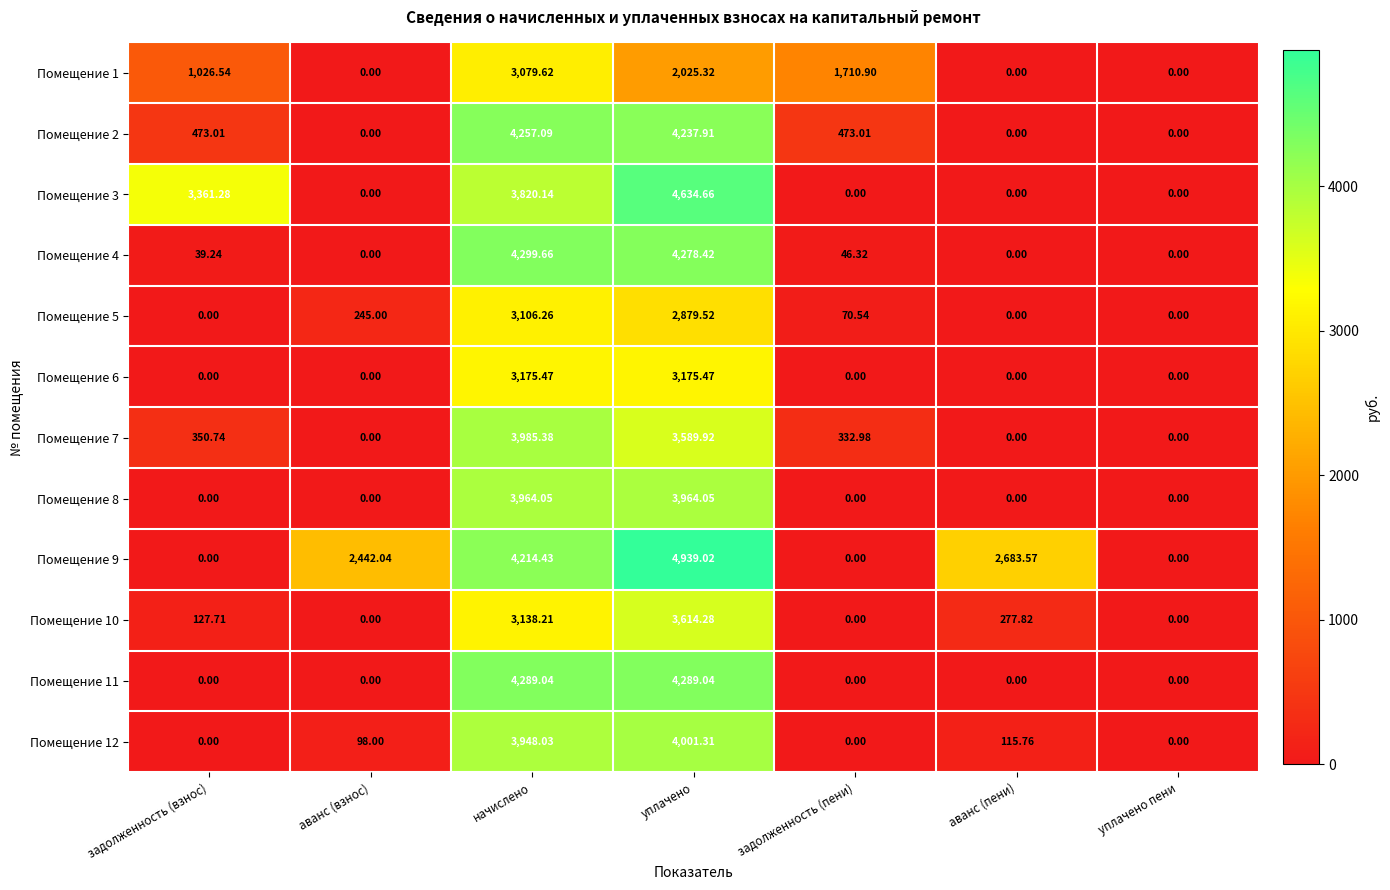

Is the value of Помещение 9 at уплачено greater than the value of Помещение 3 at аванс (взнос)?

Yes